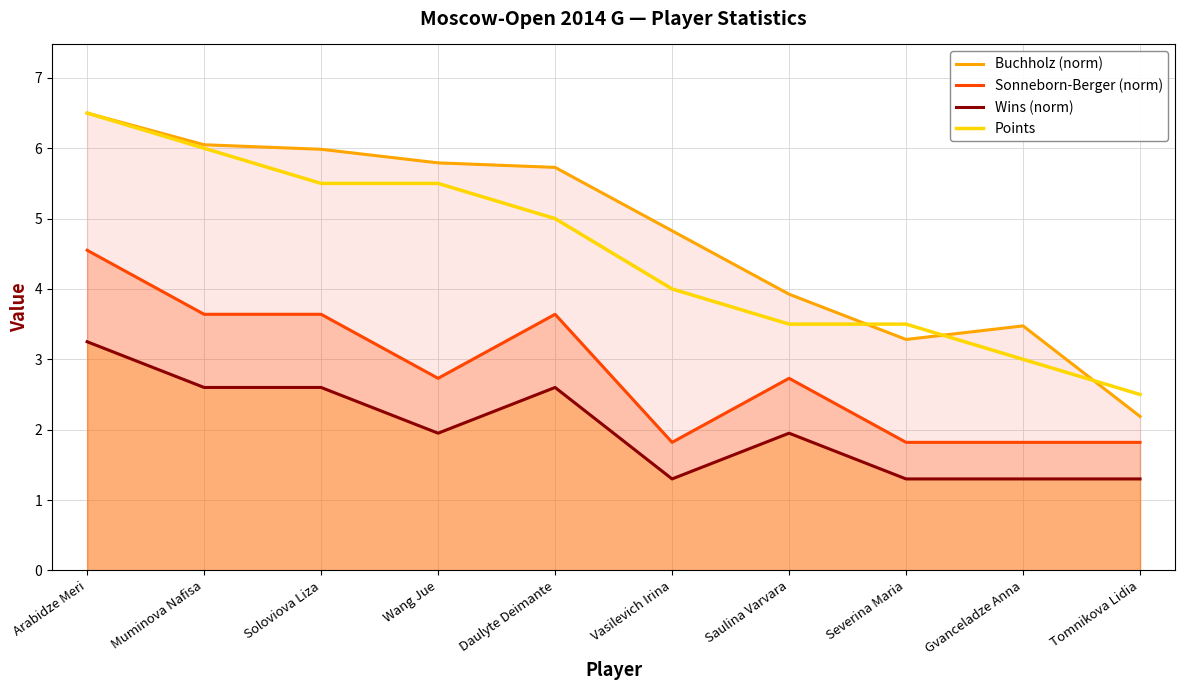

True or false: Sonneborn-Berger (norm) and Wins (norm) cross at least once.

False